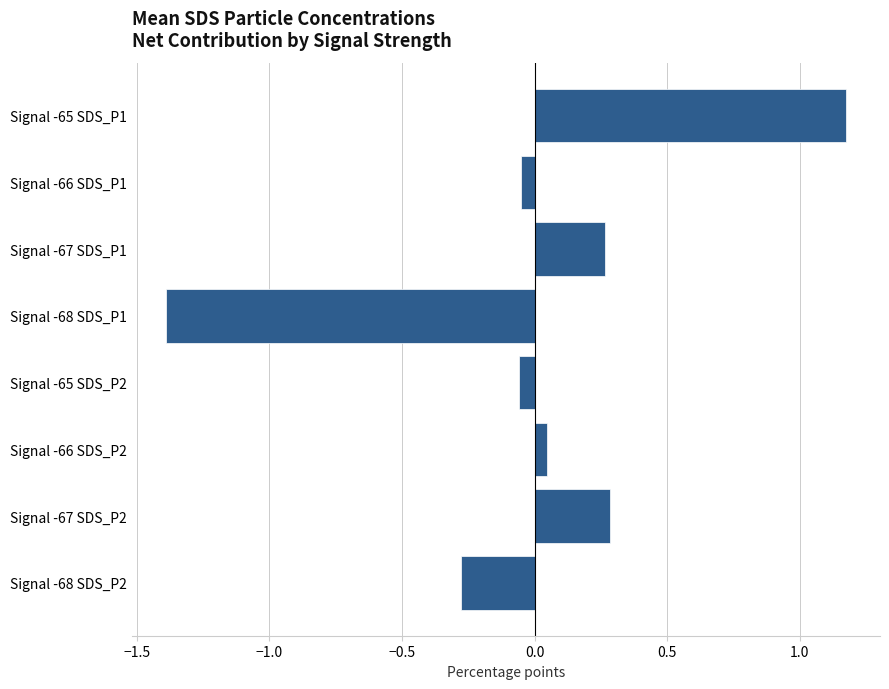

What is the label of the 8th bar from the bottom?

Signal -65 SDS_P1